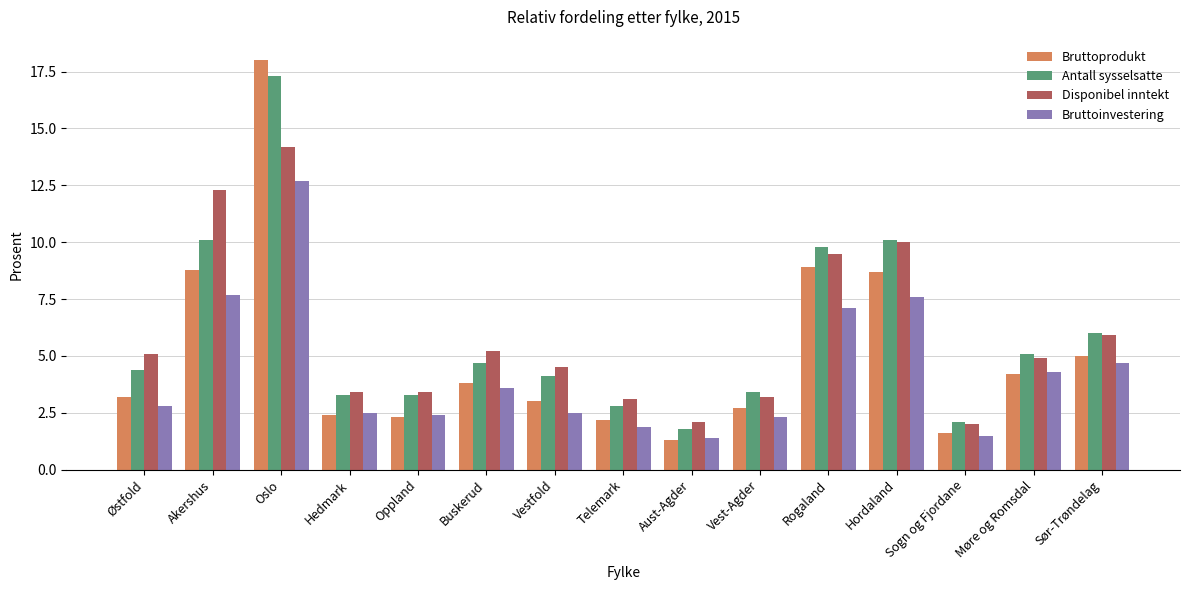

At which label does Antall sysselsatte first exceed 4?

Østfold